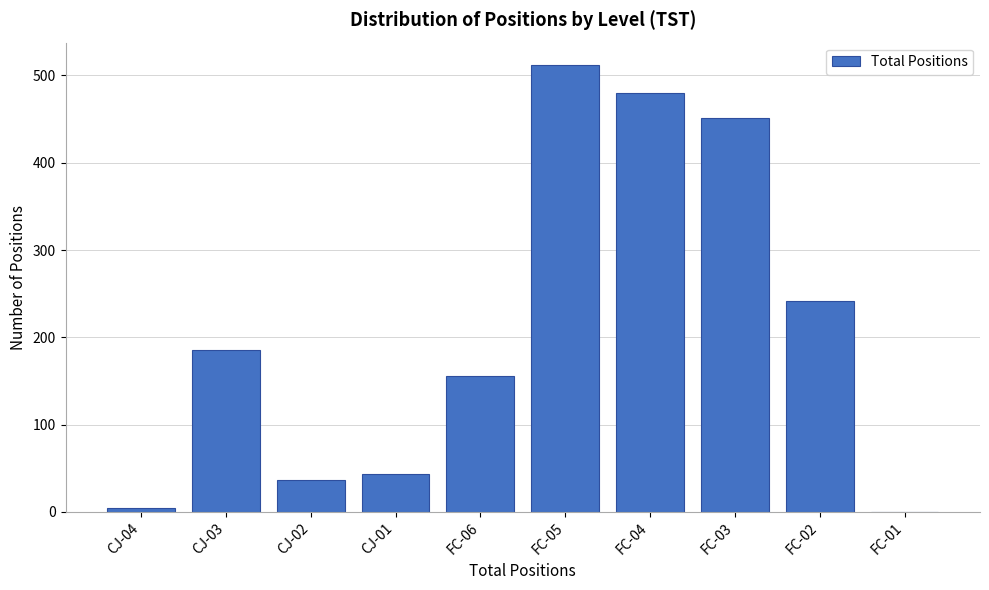

Reading left to right, transcribe all the data shown in this chart.

CJ-04=4	CJ-03=186	CJ-02=37	CJ-01=44	FC-06=156	FC-05=512	FC-04=480	FC-03=451	FC-02=242	FC-01=0